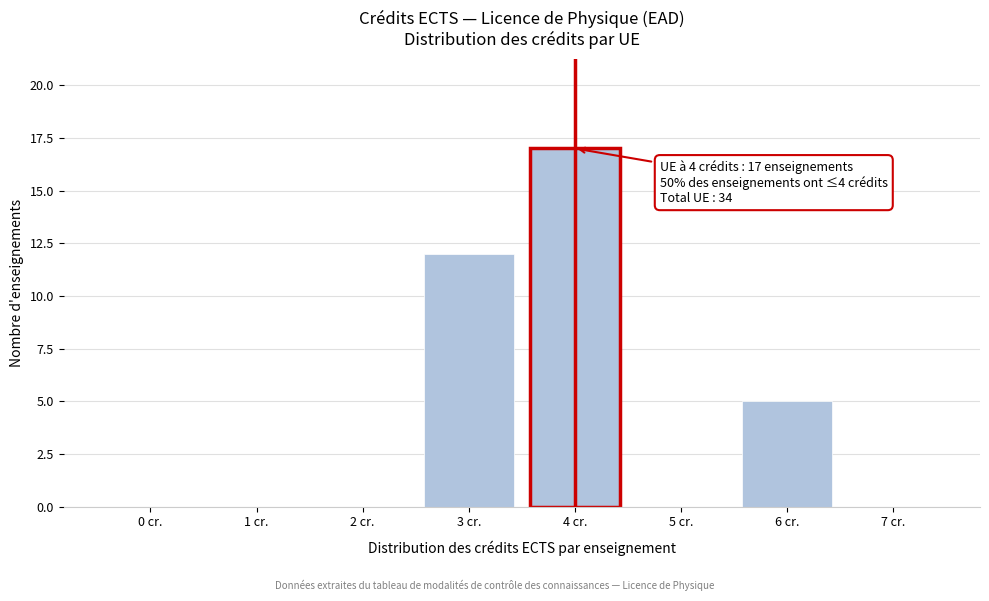

Reading left to right, transcribe all the data shown in this chart.

0 cr.=0	1 cr.=0	2 cr.=0	3 cr.=12	4 cr.=17	5 cr.=0	6 cr.=5	7 cr.=0